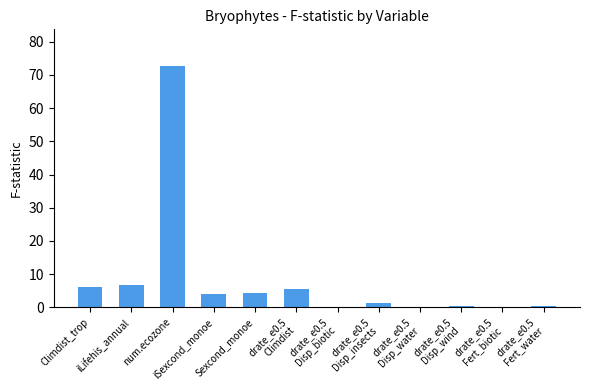

What is the maximum value shown in the chart?

72.8